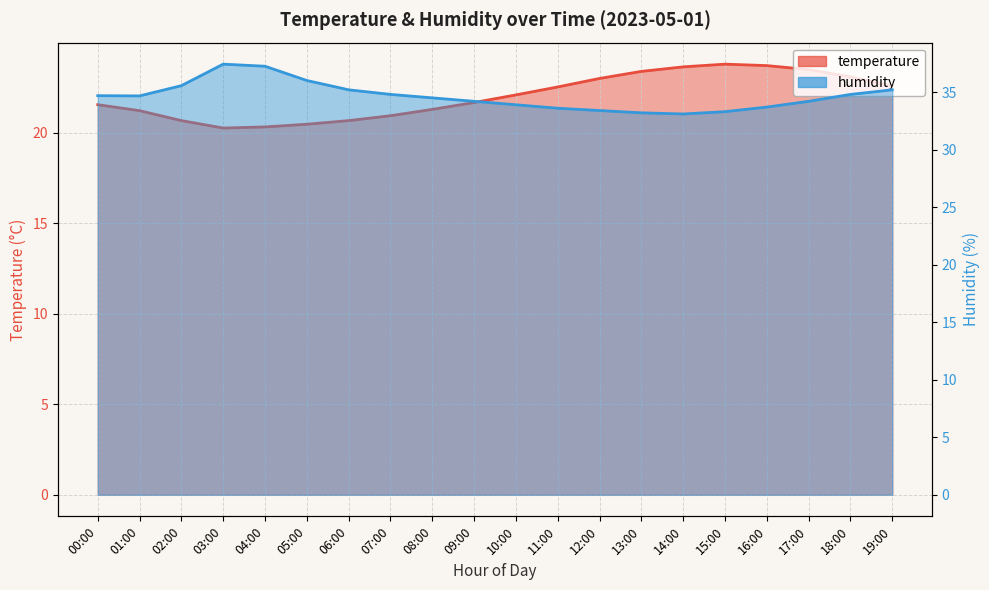

True or false: humidity has a value of 48.3 at 01:00.

False